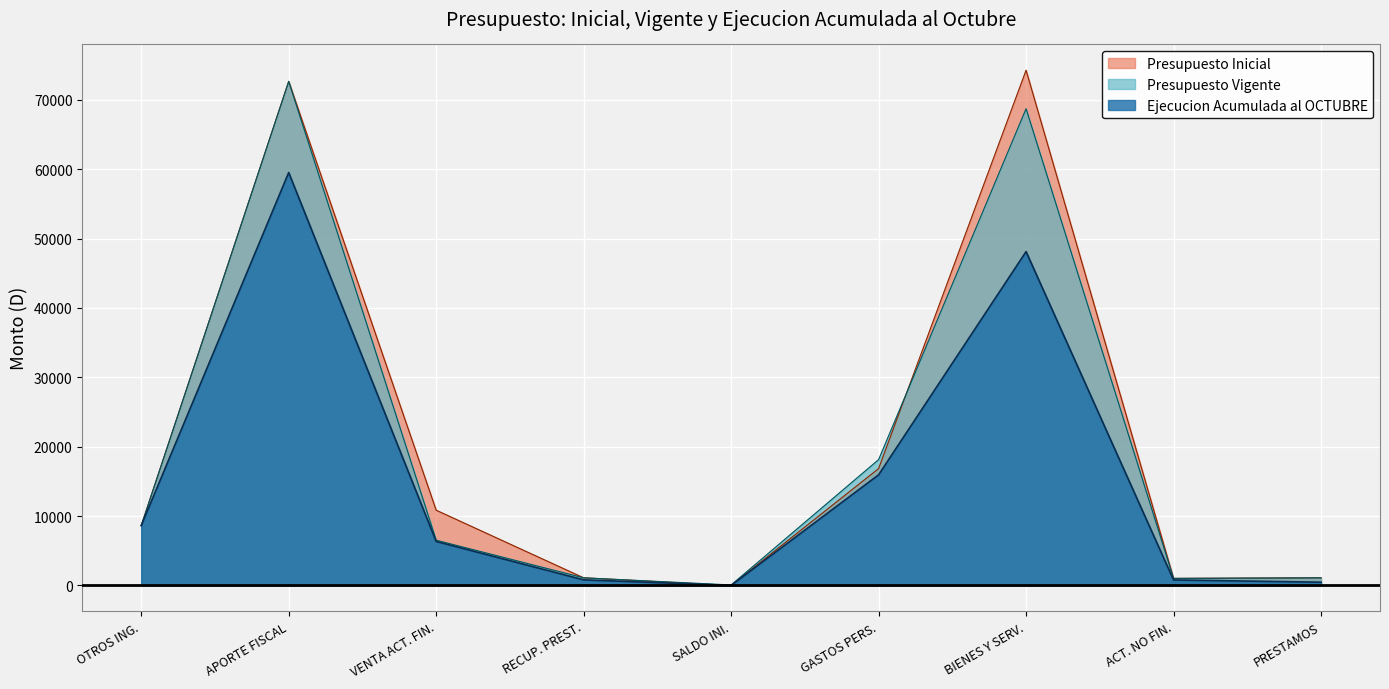

Where is the first local minimum for Presupuesto Vigente?

SALDO INI.